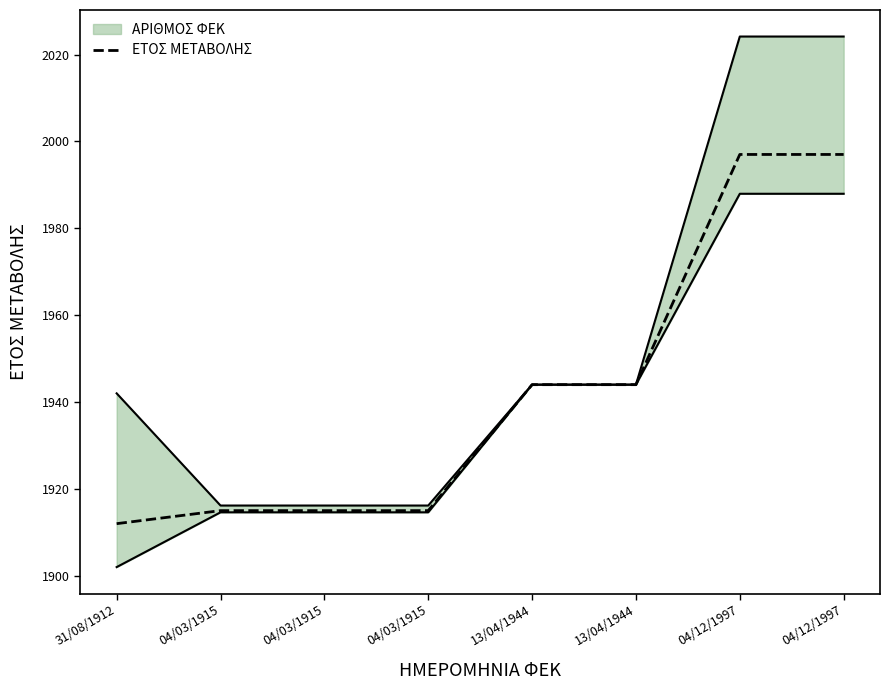

How many lines are shown in the chart?

1